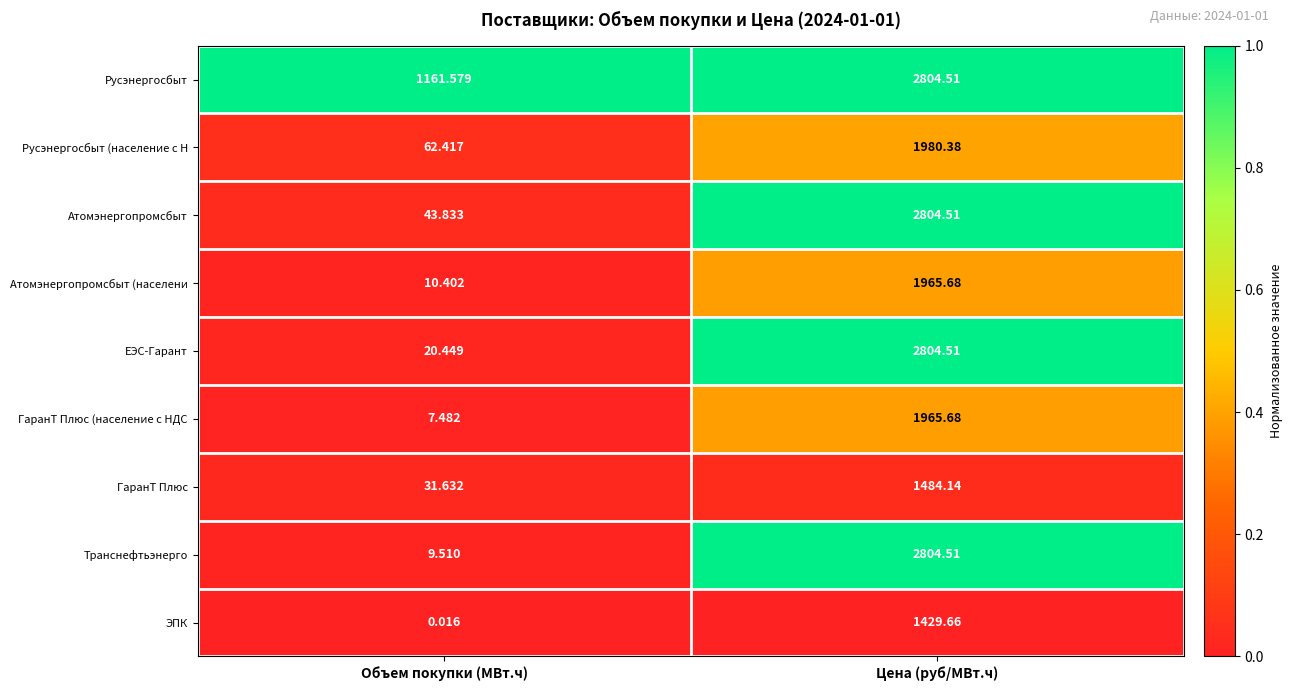

Which series changed the most between Объем покупки (МВт.ч) and Цена (руб/МВт.ч)?

Транснефтьэнерго